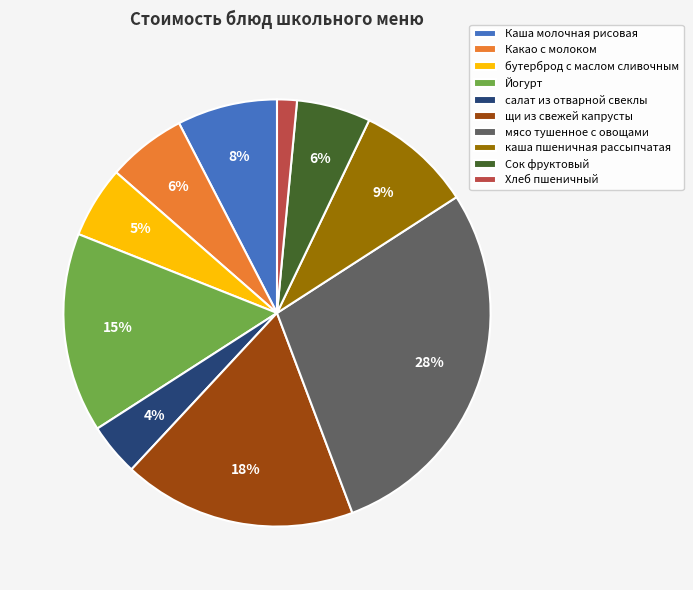

Does каша пшеничная рассыпчатая represent more than half of the total?

No